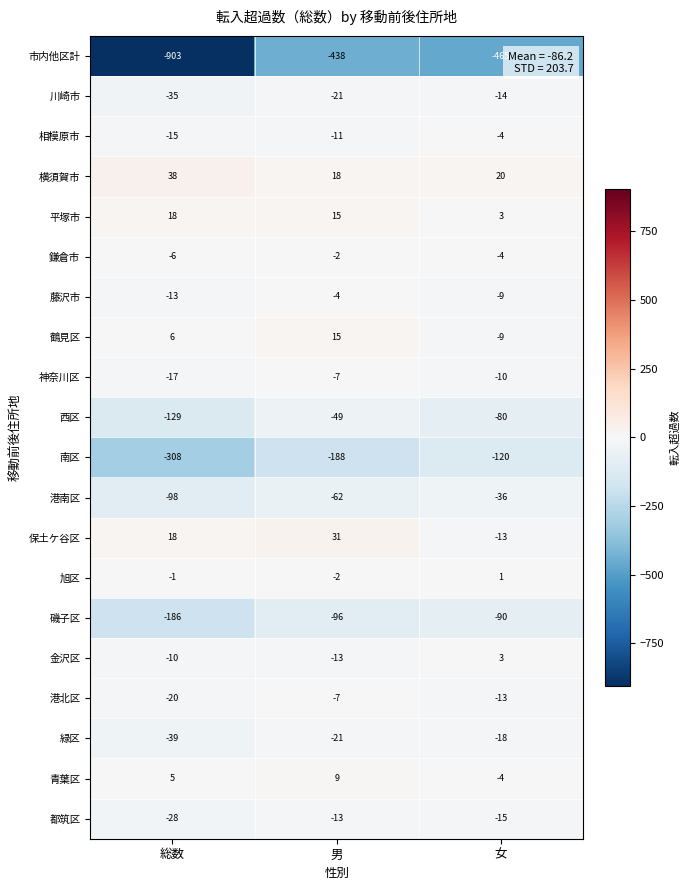

What is the difference between the 平塚市 values at 男 and 総数?

3